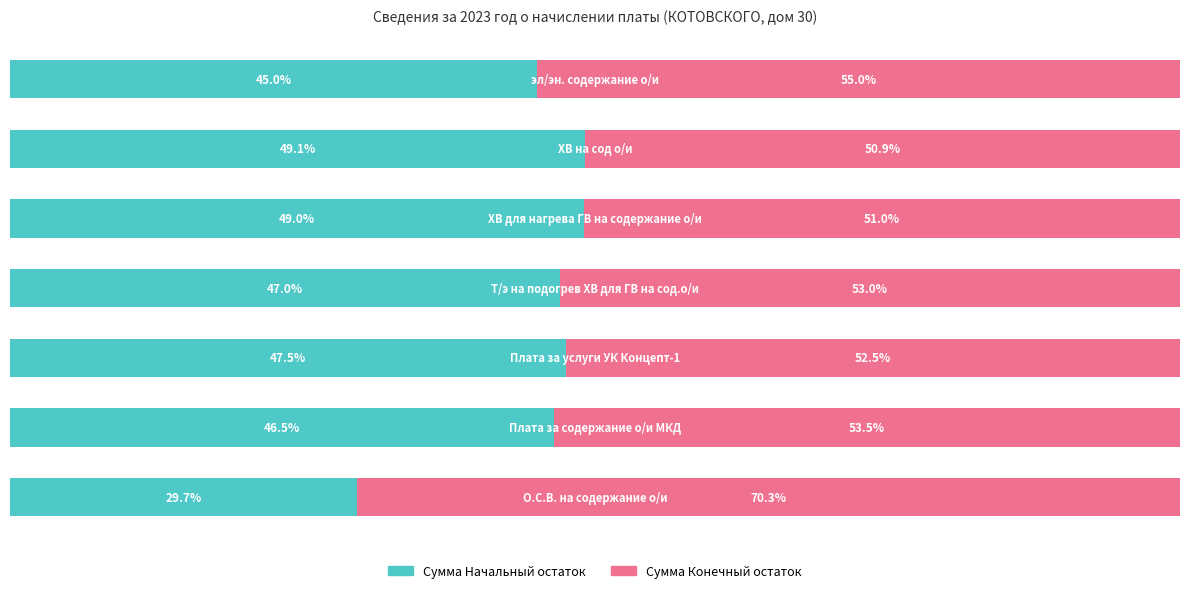

Which series has the widest spread of values?

Сумма Начальный остаток